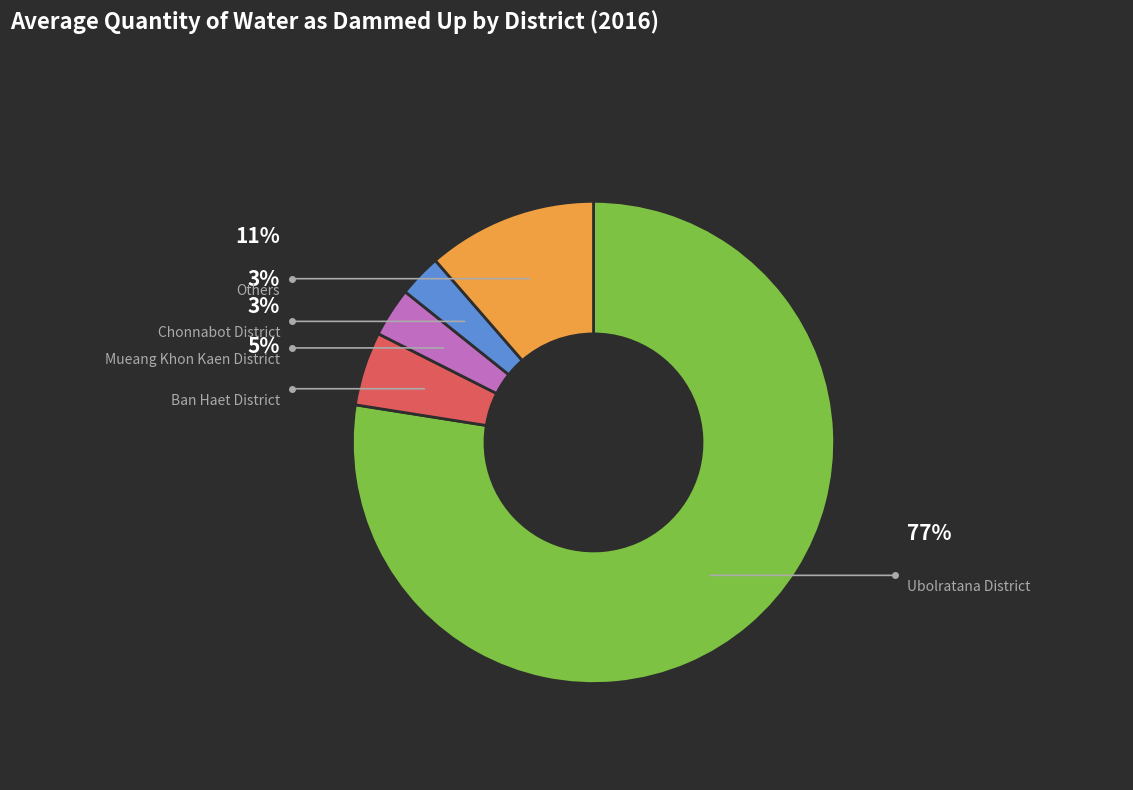

To the nearest percent, what is the difference between the largest and smallest slice percentages?

75%